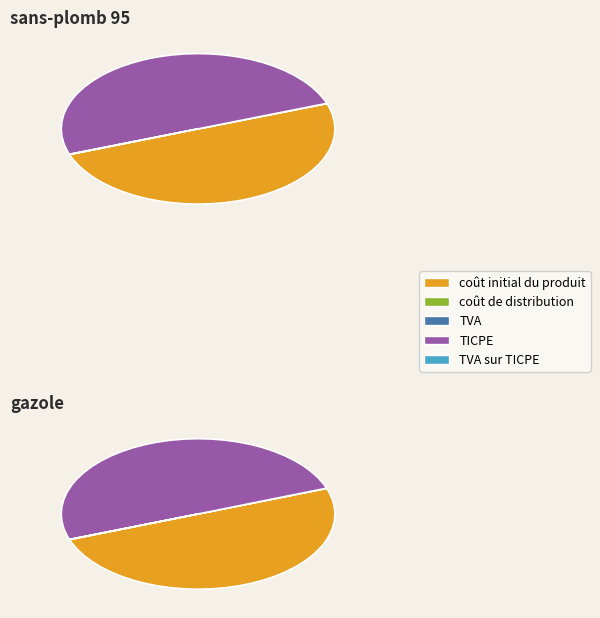

How many slices are in this pie chart?

10